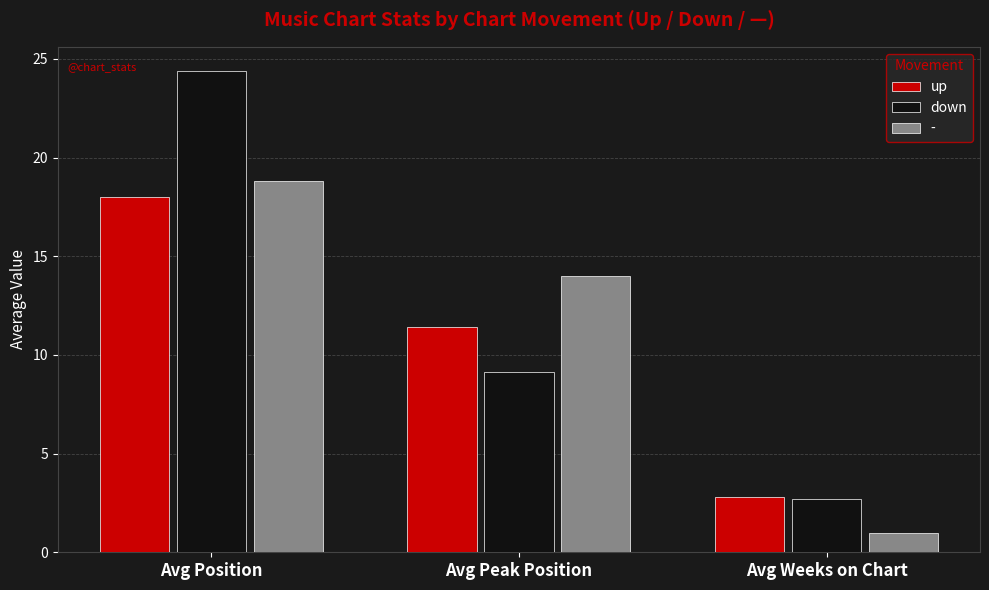

How many bars are there in total?

9